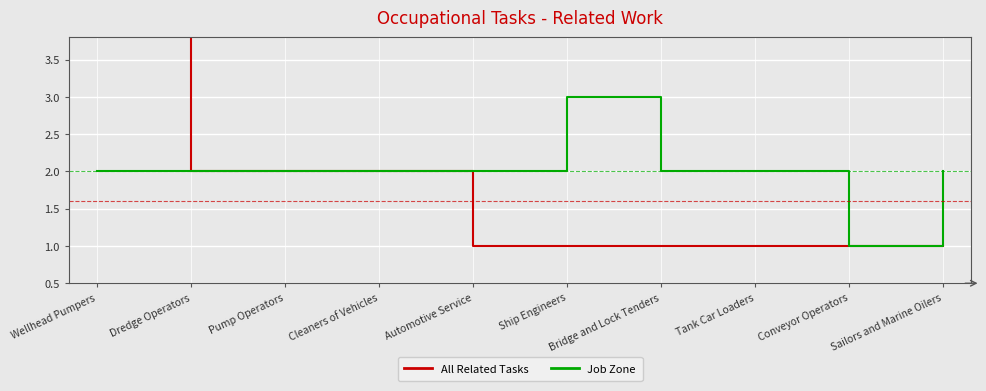

Where is Job Zone nearest to the value 2?

Wellhead Pumpers